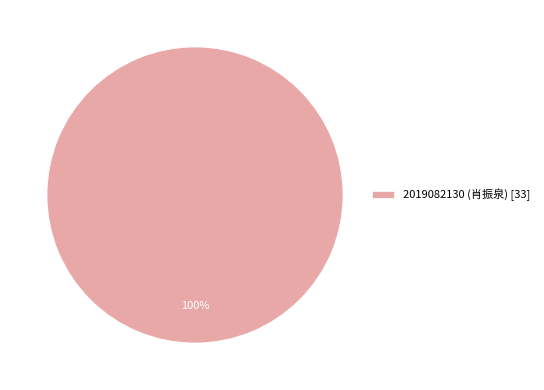

To the nearest percent, what portion does 2019082130 (肖振泉) [33] represent?

100%